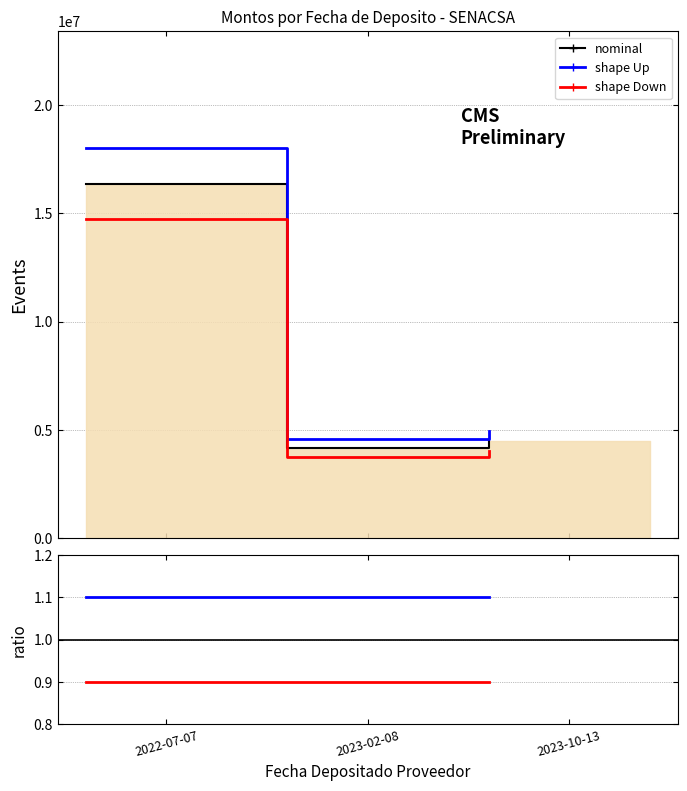

What is the label of the 1st point from the left?

2022-07-07